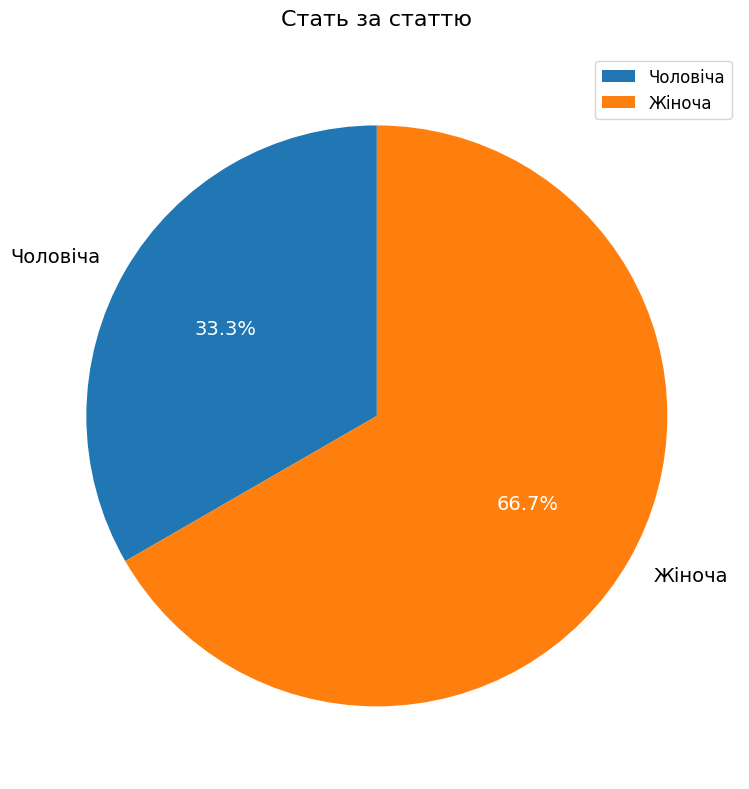

The Чоловіча slice represents 33% of the pie. True or false?

True